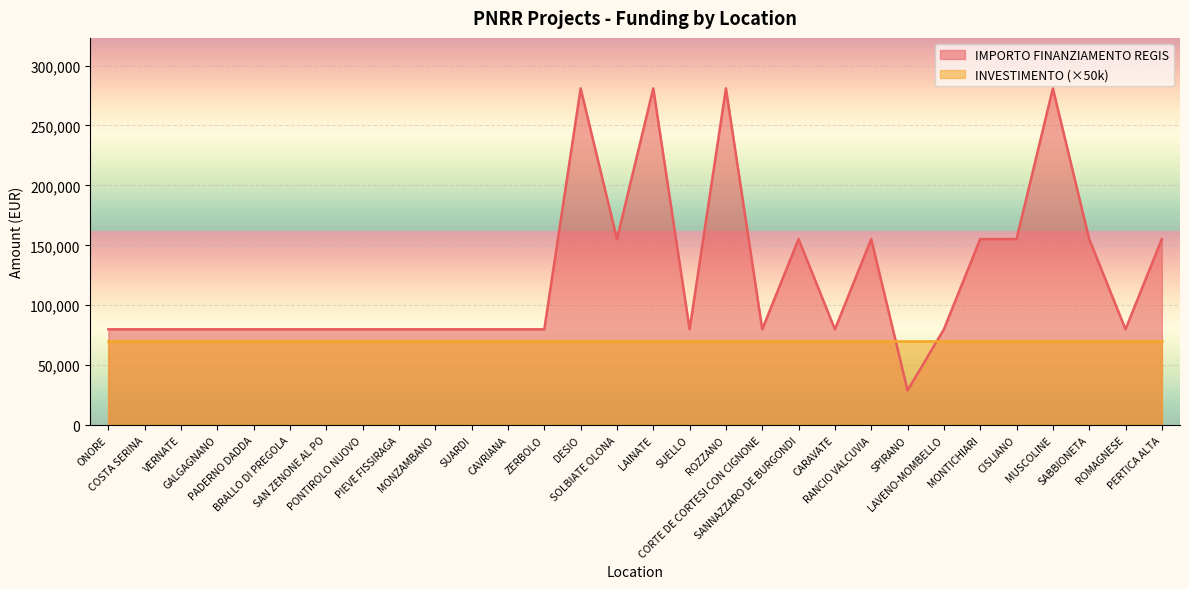

The chart shows a value of 79922 at CAVRIANA. True or false?

True